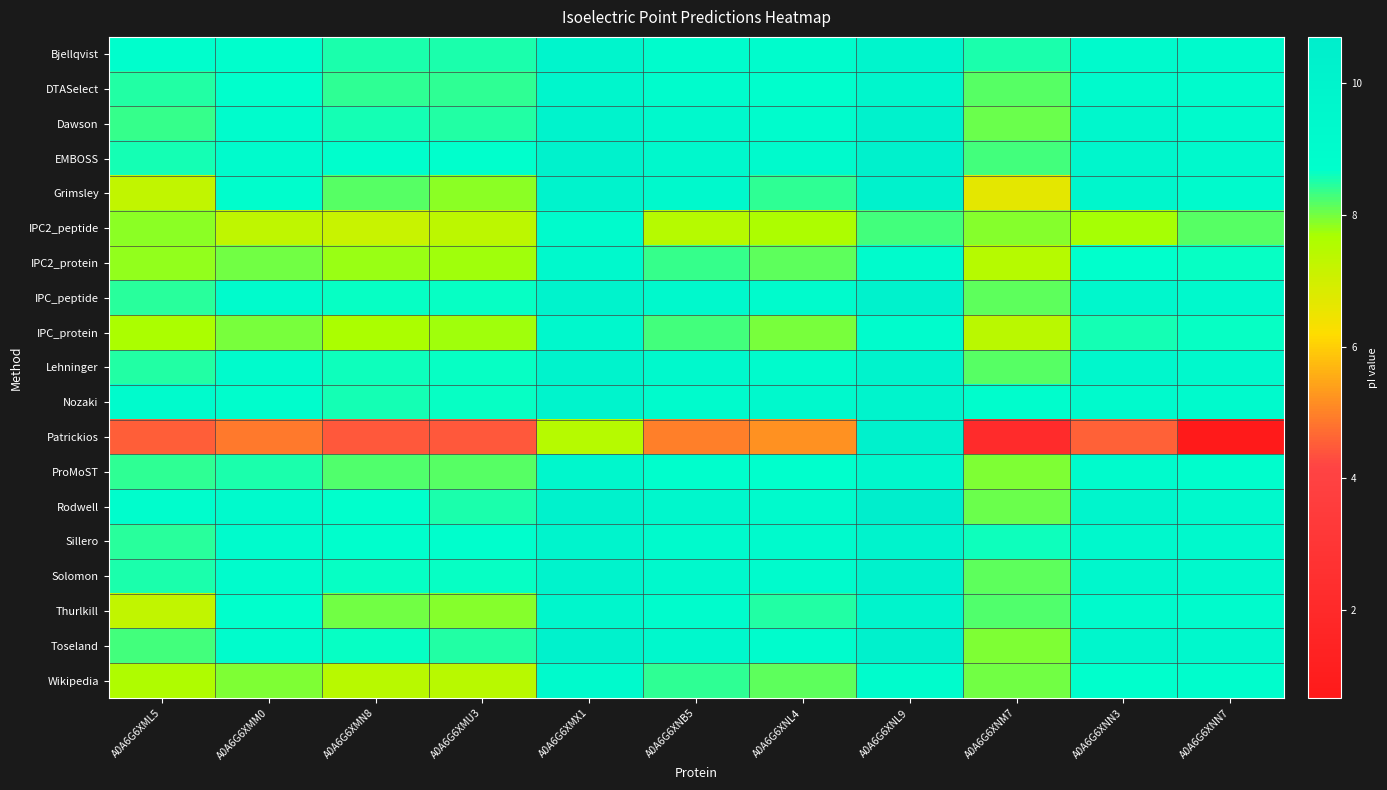

Which has a higher value, A0A6G6XMM0 or A0A6G6XMX1?

A0A6G6XMX1